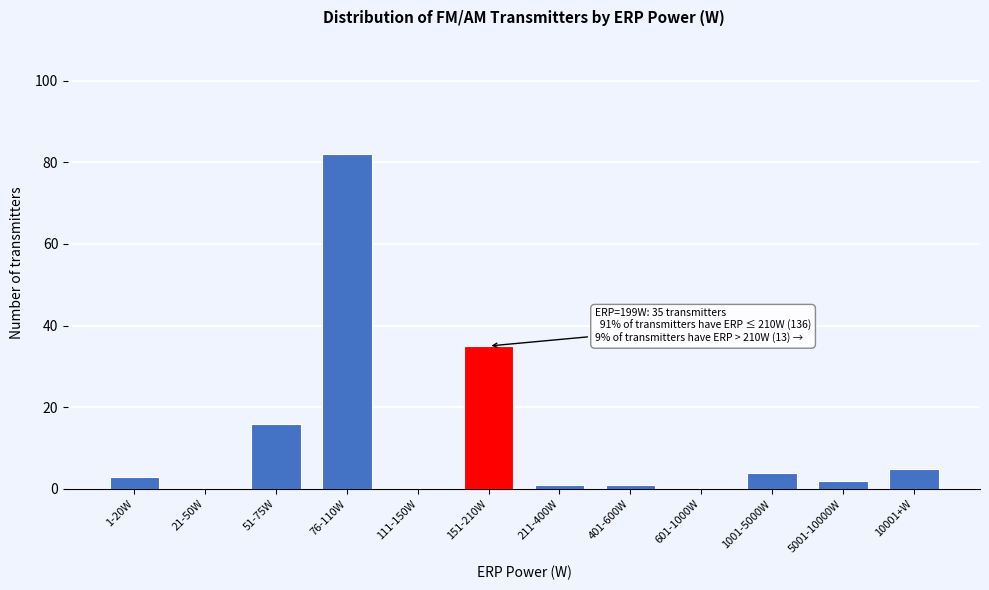

Reading right to left, what are all the values shown in this chart?

10001+W=5	5001-10000W=2	1001-5000W=4	601-1000W=0	401-600W=1	211-400W=1	151-210W=35	111-150W=0	76-110W=82	51-75W=16	21-50W=0	1-20W=3